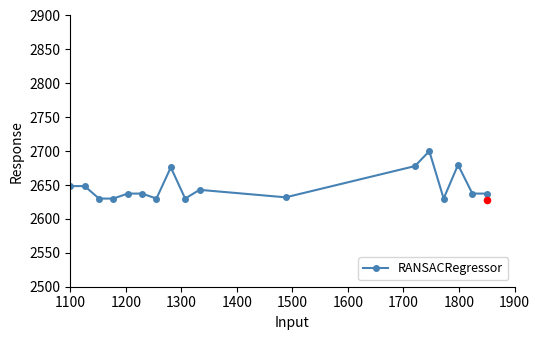

What is the maximum value for RANSACRegressor?

2700.0